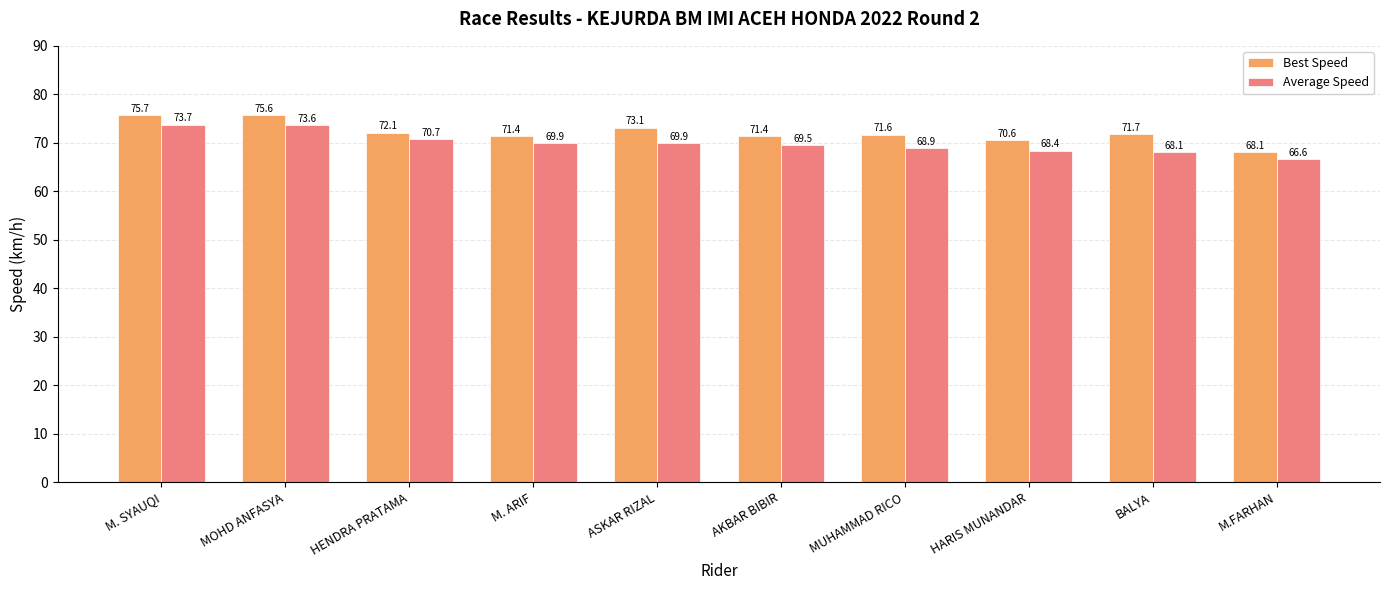

Which category has the highest value across all series?

M. SYAUQI